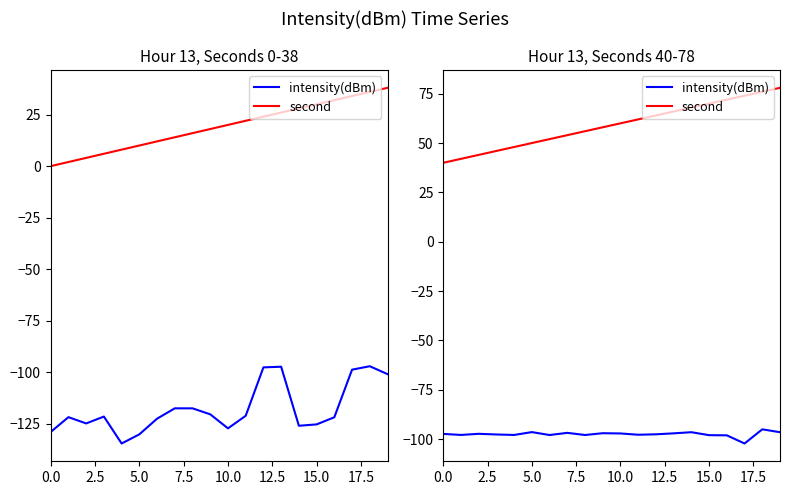

At which label does intensity(dBm) reach its minimum?

17